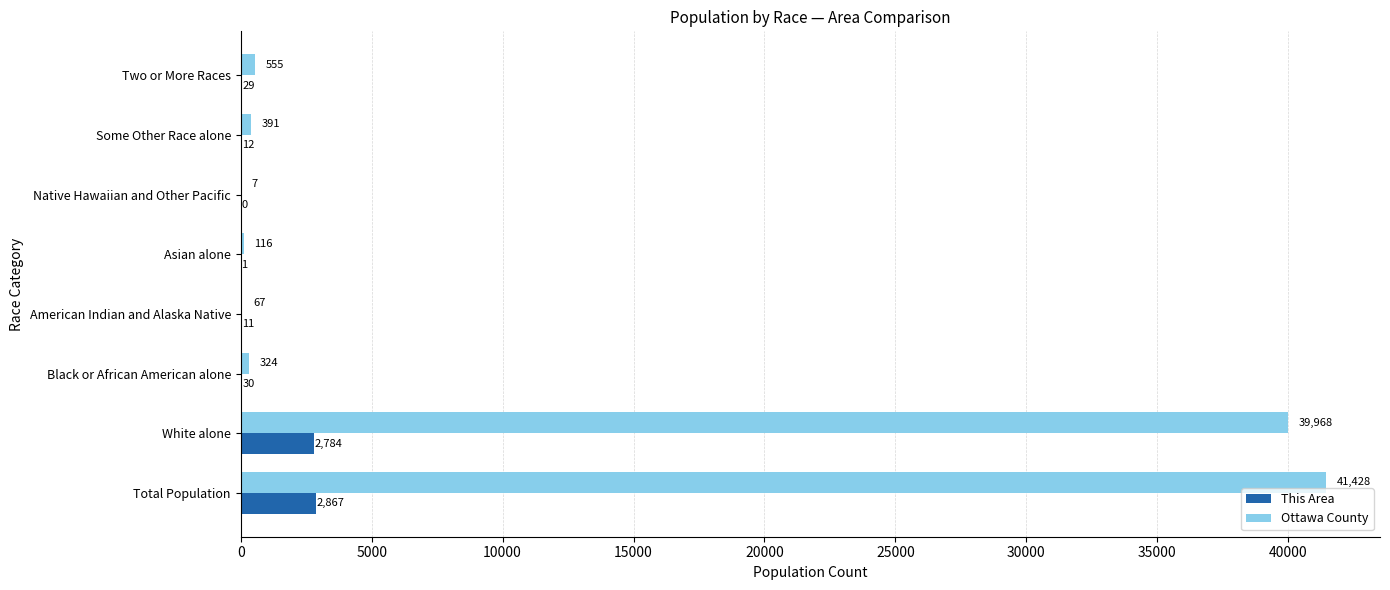

How many series are shown in this chart?

2